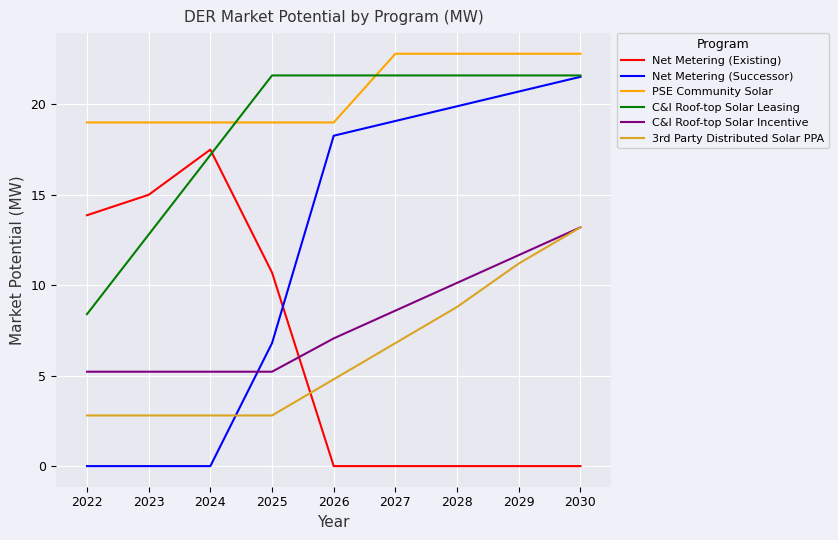

Which series has the widest spread of values?

Net Metering (Successor)